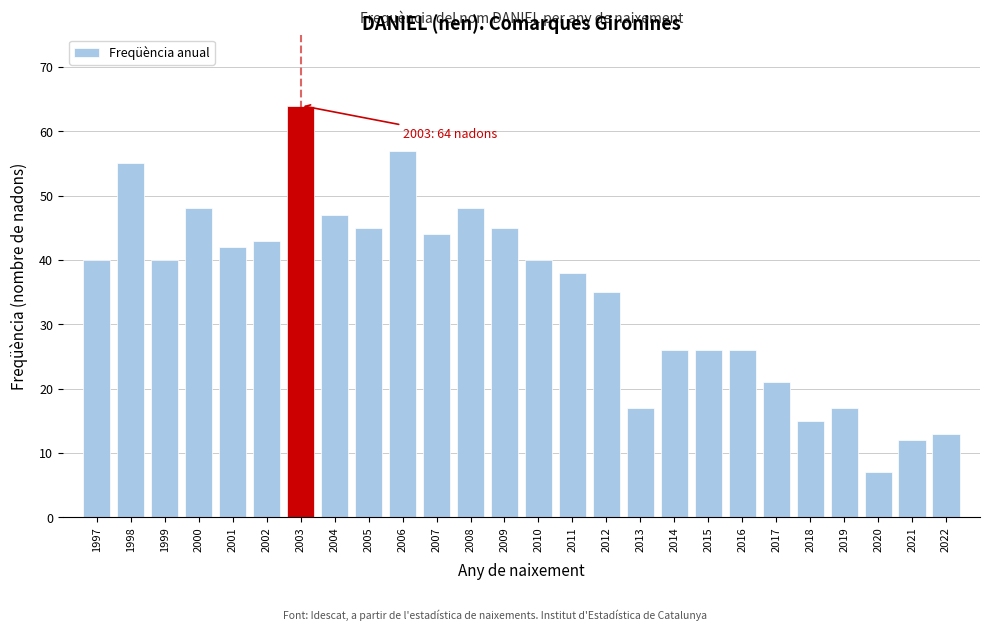

Reading left to right, list all the values displayed in this chart.

40	55	40	48	42	43	64	47	45	57	44	48	45	40	38	35	17	26	26	26	21	15	17	7	12	13